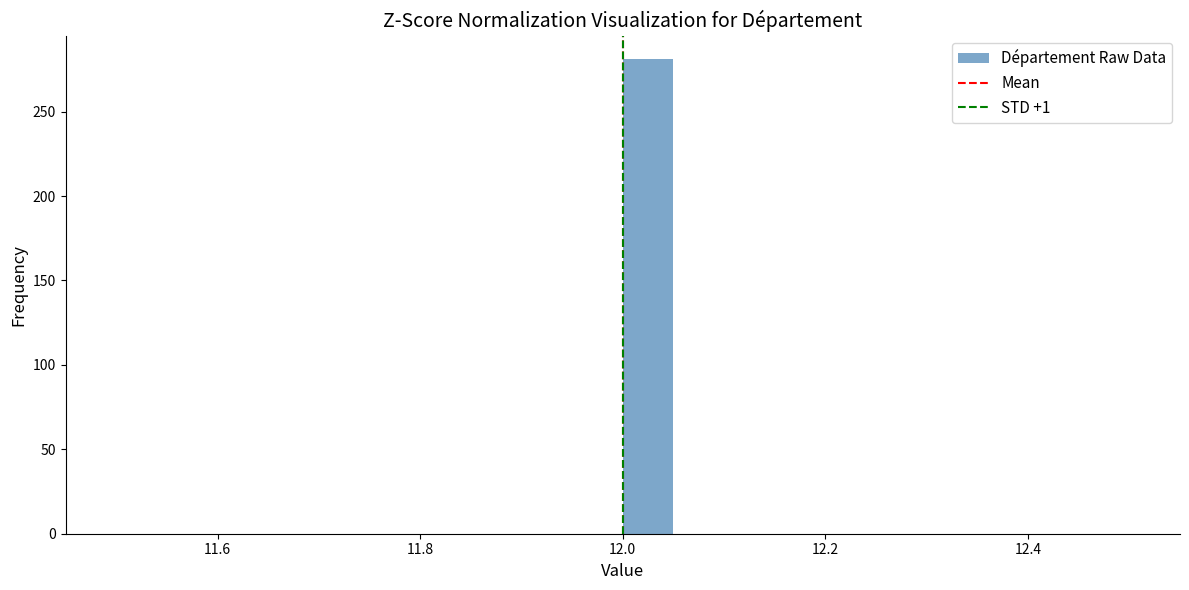

Read against the x-axis, roughly where is the centre of the tallest bar?

12.02